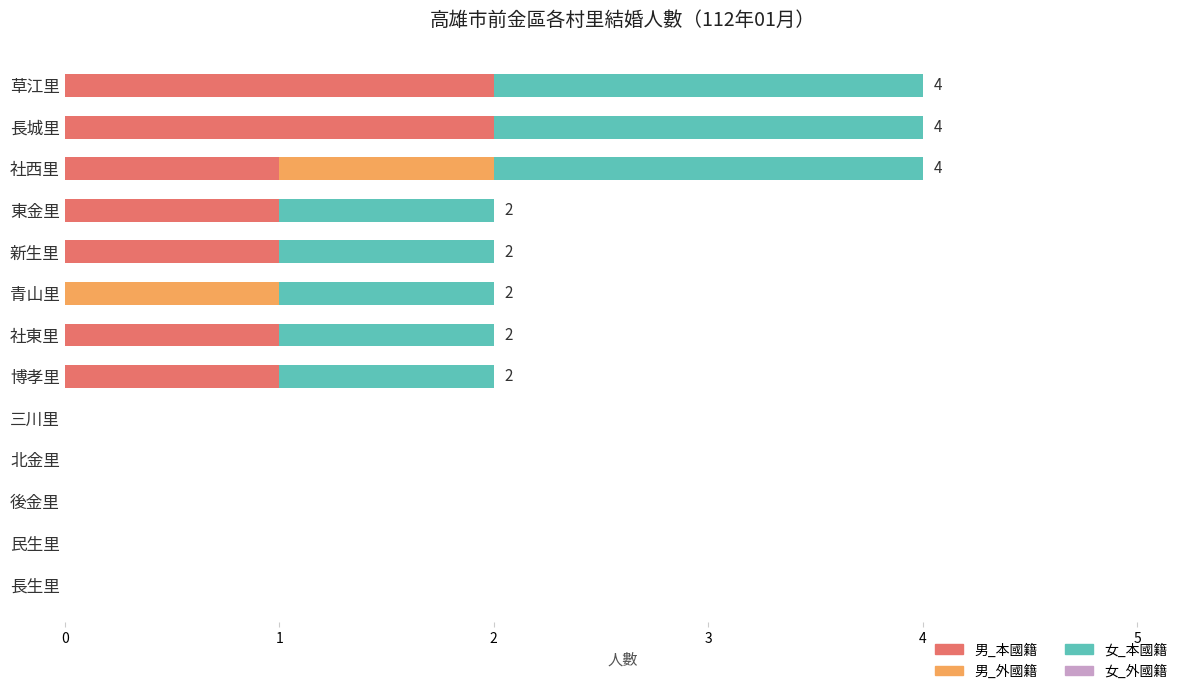

The value of 男_本國籍 at 東金里 is 0. True or false?

False